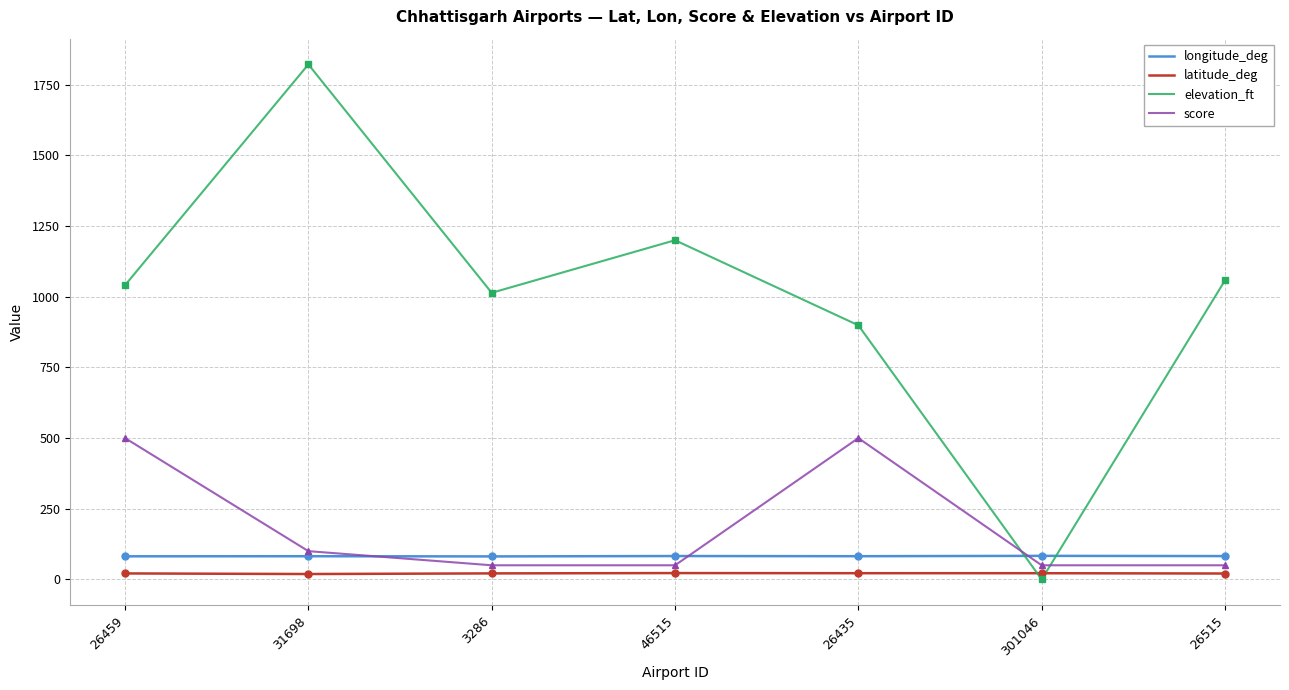

How many times do longitude_deg and score cross each other?

3